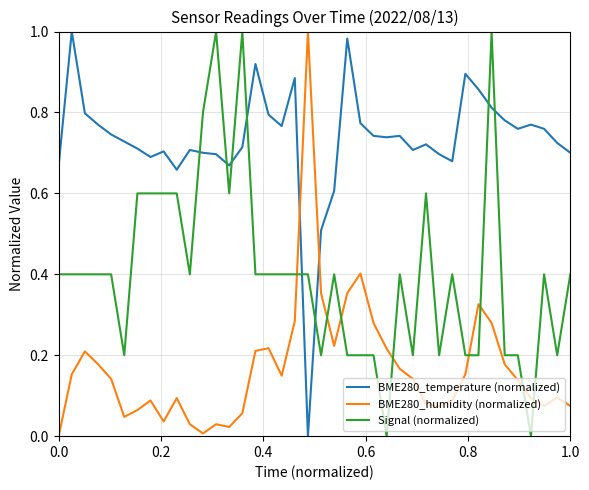

How many times do Signal (normalized) and BME280_humidity (normalized) cross each other?

8